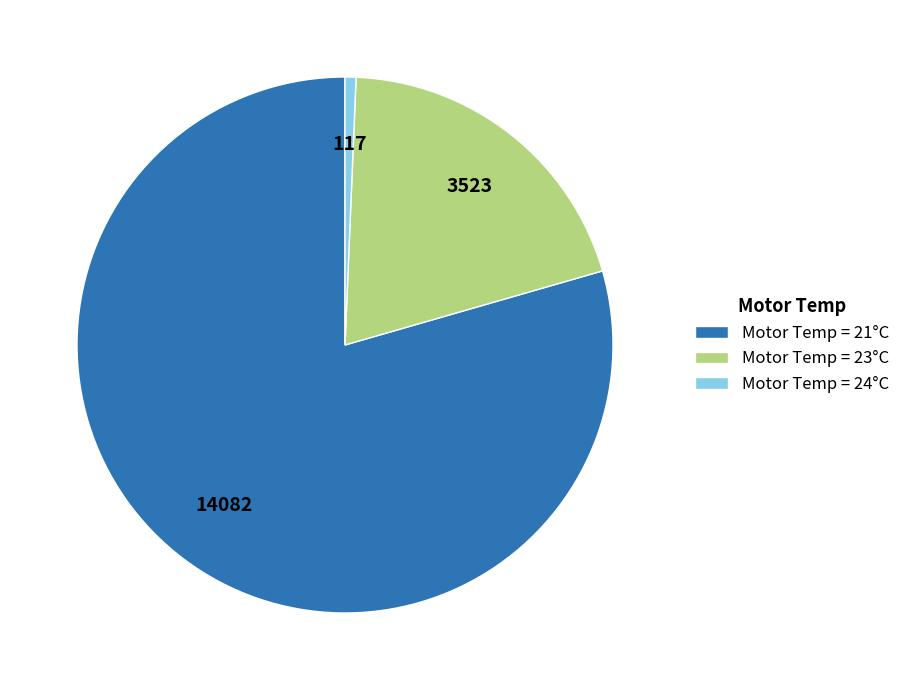

What is the largest slice in the pie chart?

Motor Temp = 21°C